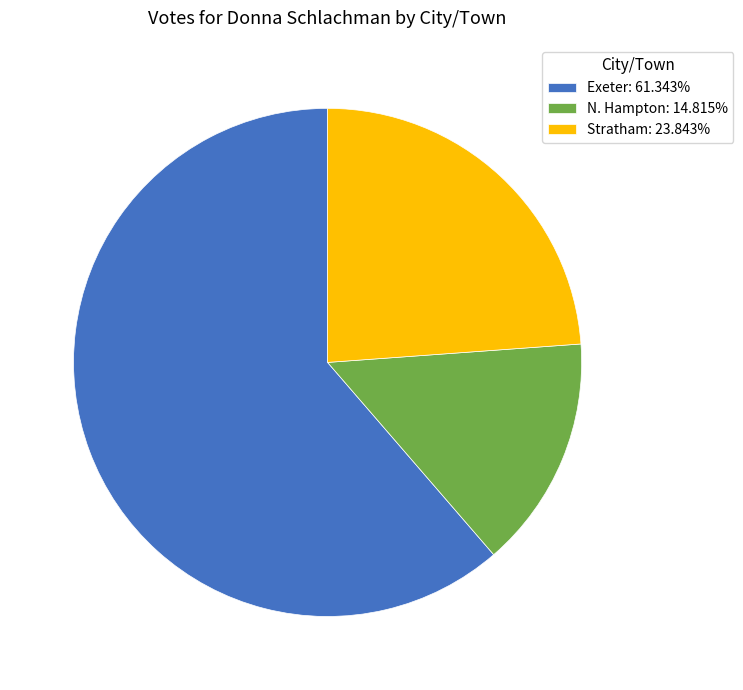

Which slice is the largest?

Exeter